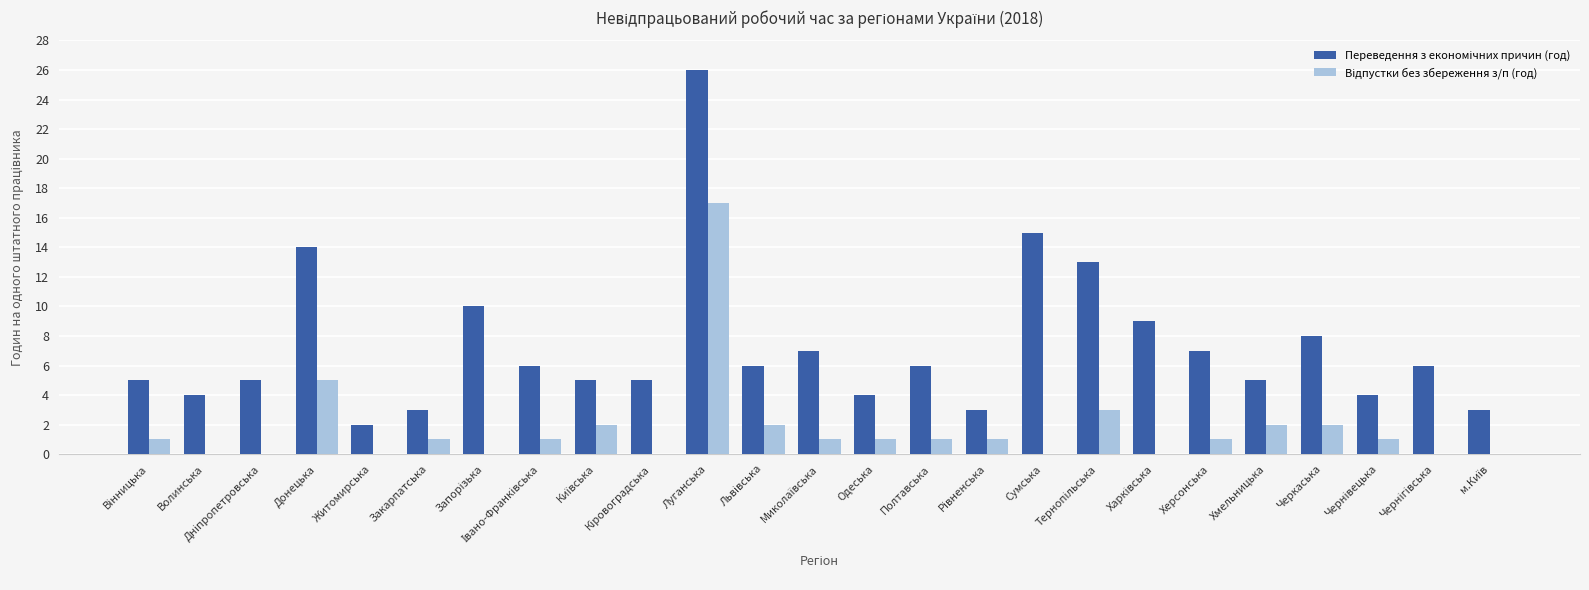

At which category is the sum across all series the highest?

Луганська